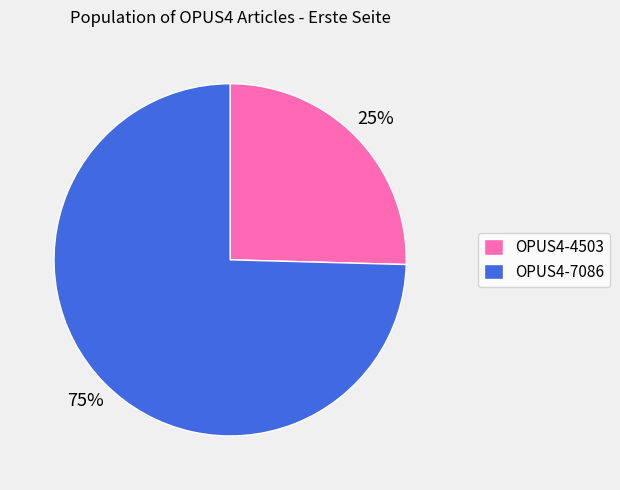

Count the number of slices in the pie.

2